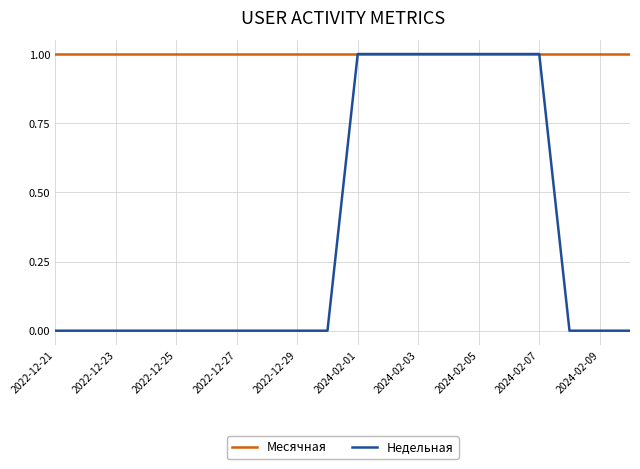

Which series has the largest total across all categories?

Месячная